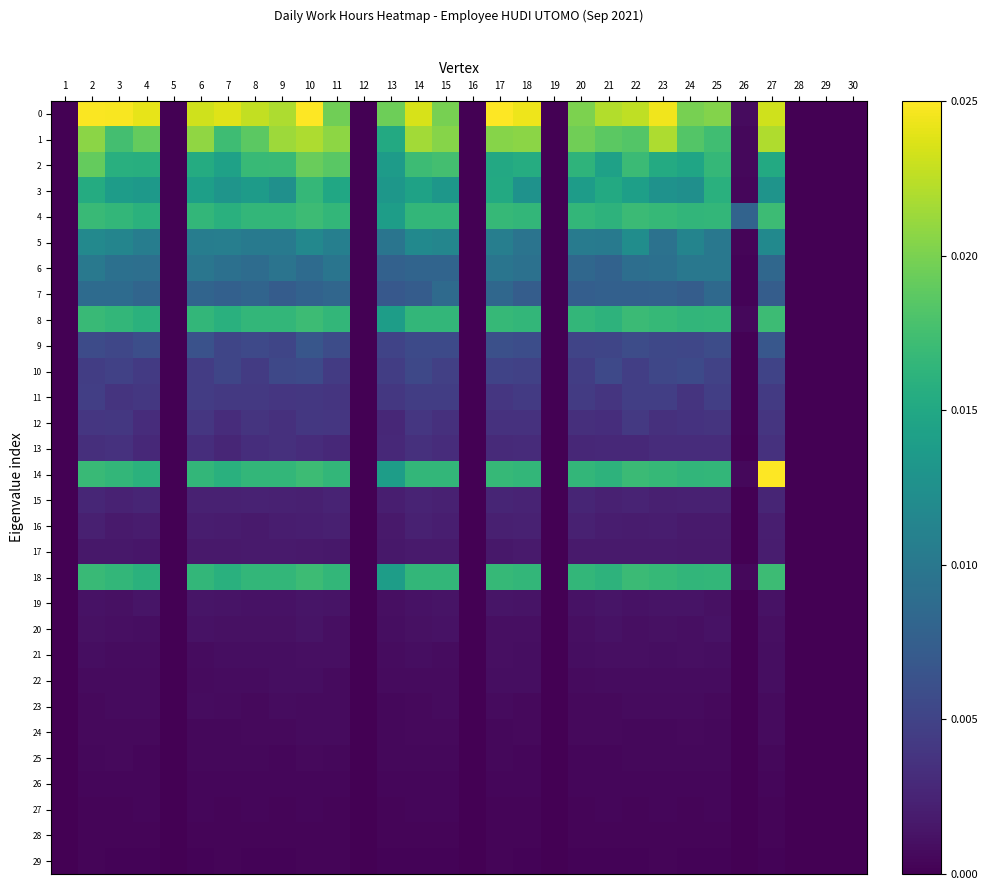

Count the number of data series in this chart.

30